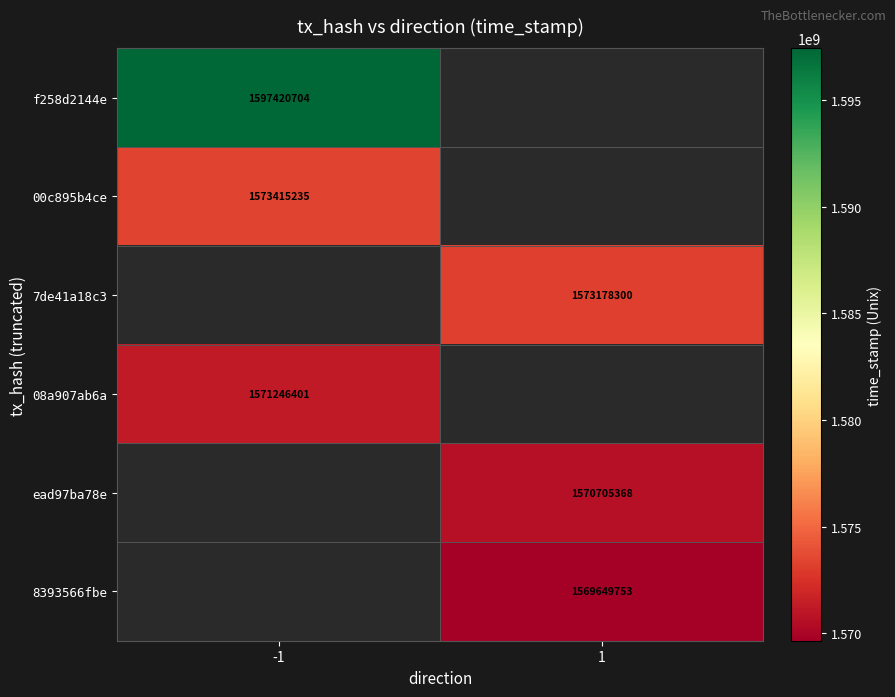

At how many categories does at least one series exceed 1597306363?

1